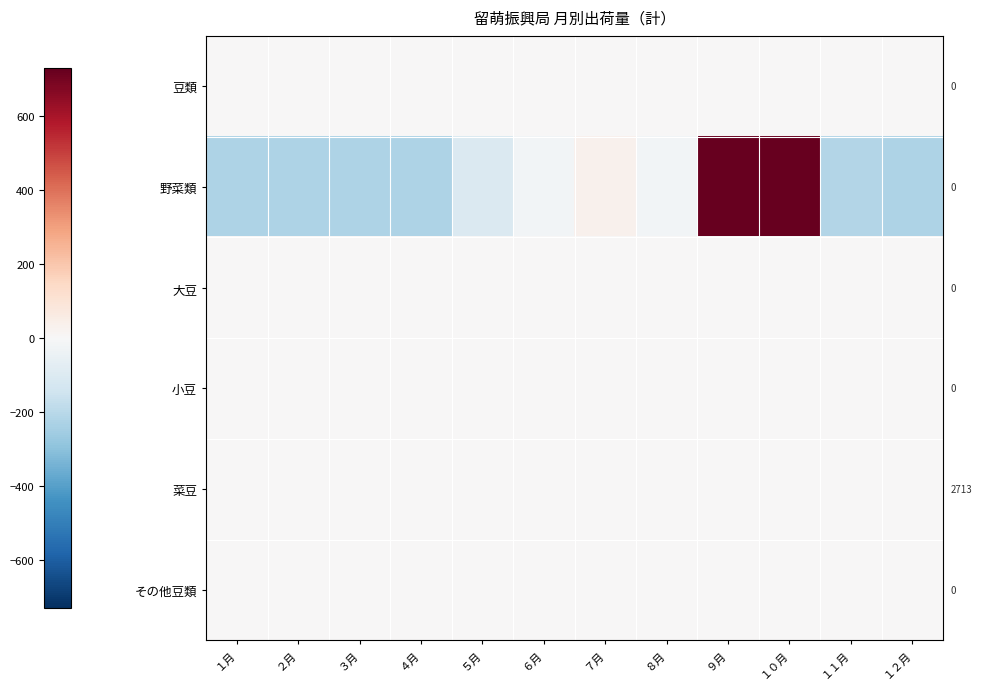

What is the difference between the highest and lowest values at １２月?

226.1